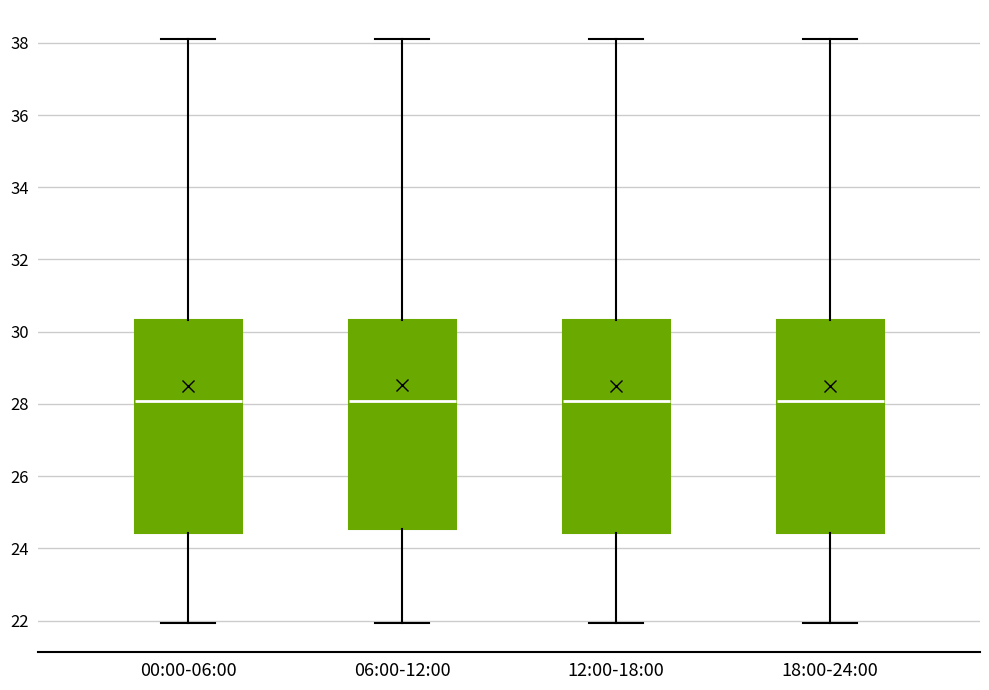

Reading left to right, read every box against the y-axis: the position of its median line, the range the box covers, and the ends of its whiskers. The values are not printed on the chart, so give them approximately, as read against the axis.

00:00-06:00: median 28.0, box 24.4 to 30.4, whiskers 22.0 to 38.2
06:00-12:00: median 28.0, box 24.6 to 30.4, whiskers 22.0 to 38.2
12:00-18:00: median 28.0, box 24.4 to 30.4, whiskers 22.0 to 38.2
18:00-24:00: median 28.0, box 24.4 to 30.4, whiskers 22.0 to 38.2